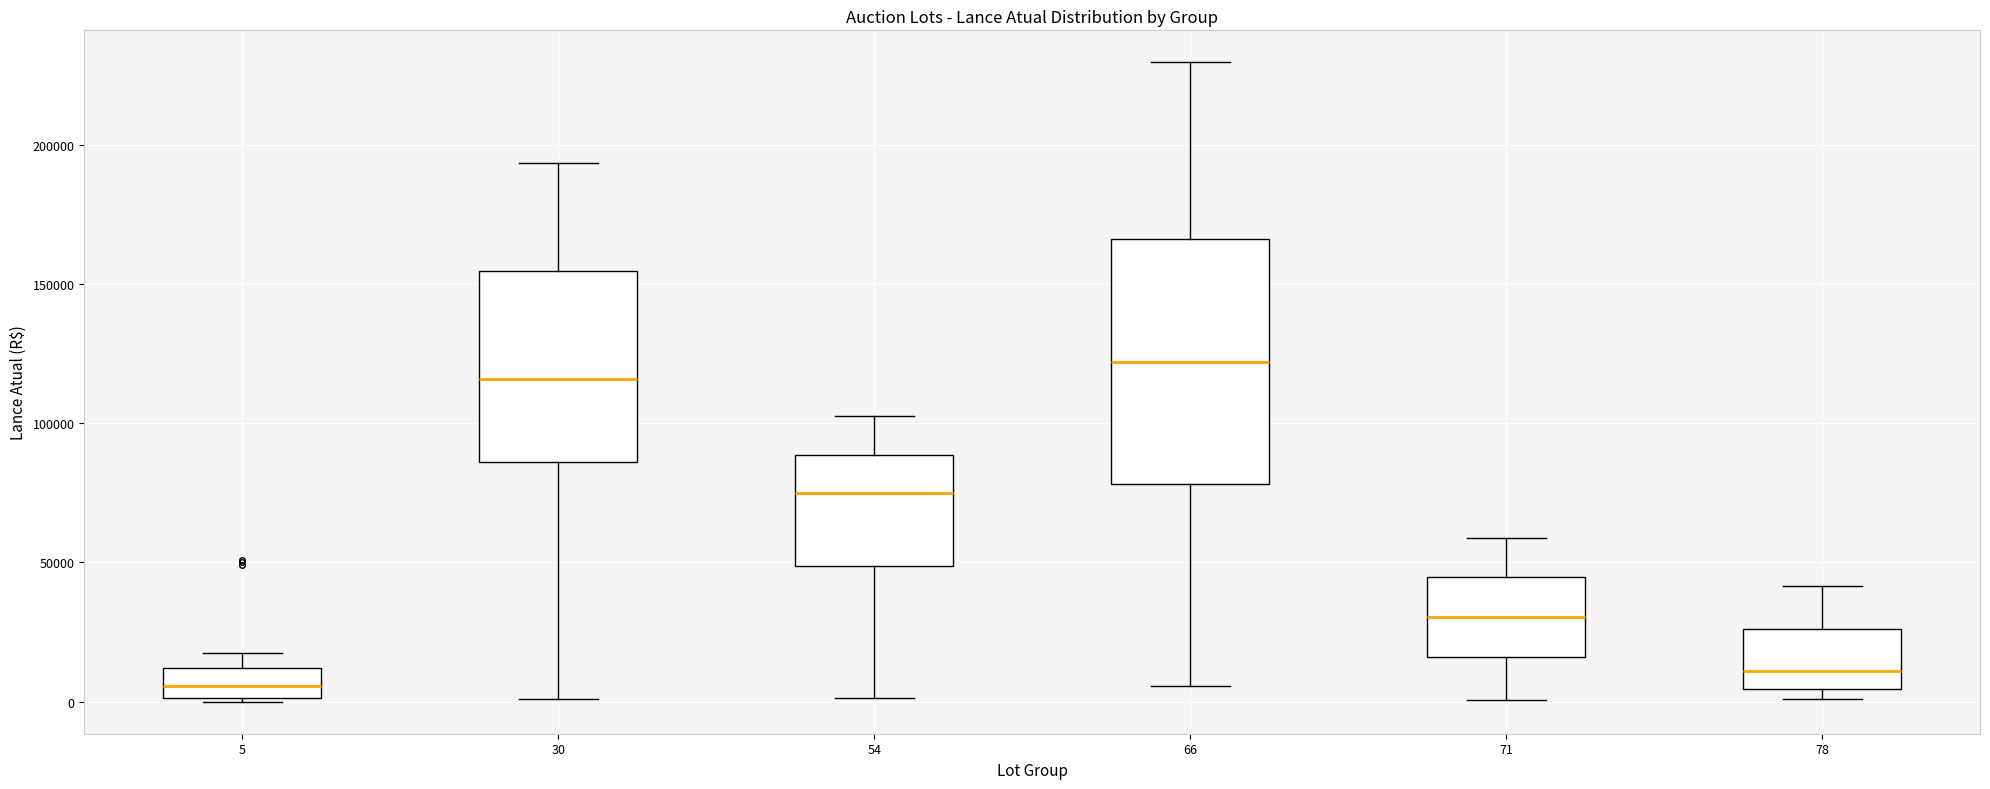

Reading left to right, transcribe this box plot: for each box, give where its median line is, the range the box spans, and where its two whiskers end, as read against the y-axis. The values are not printed on the chart, so give them approximately, as read against the axis.

5: median 5000, box 0 to 10000, whiskers 0 to 20000
30: median 115000, box 85000 to 155000, whiskers 0 to 195000
54: median 75000, box 50000 to 90000, whiskers 0 to 105000
66: median 120000, box 80000 to 165000, whiskers 5000 to 230000
71: median 30000, box 15000 to 45000, whiskers 0 to 60000
78: median 10000, box 5000 to 25000, whiskers 0 to 40000